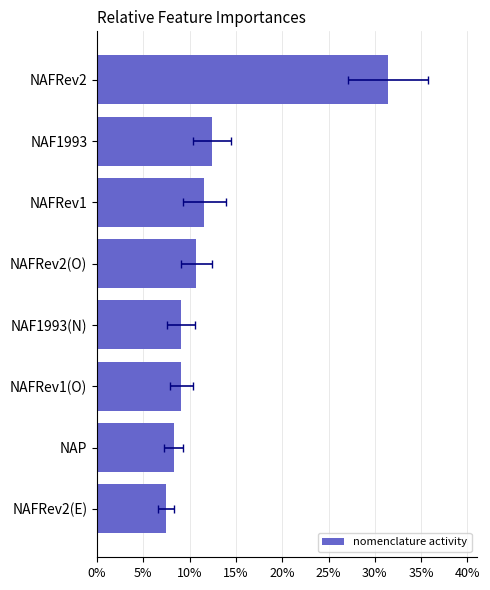

The value at NAFRev1(O) is 13.4. True or false?

False